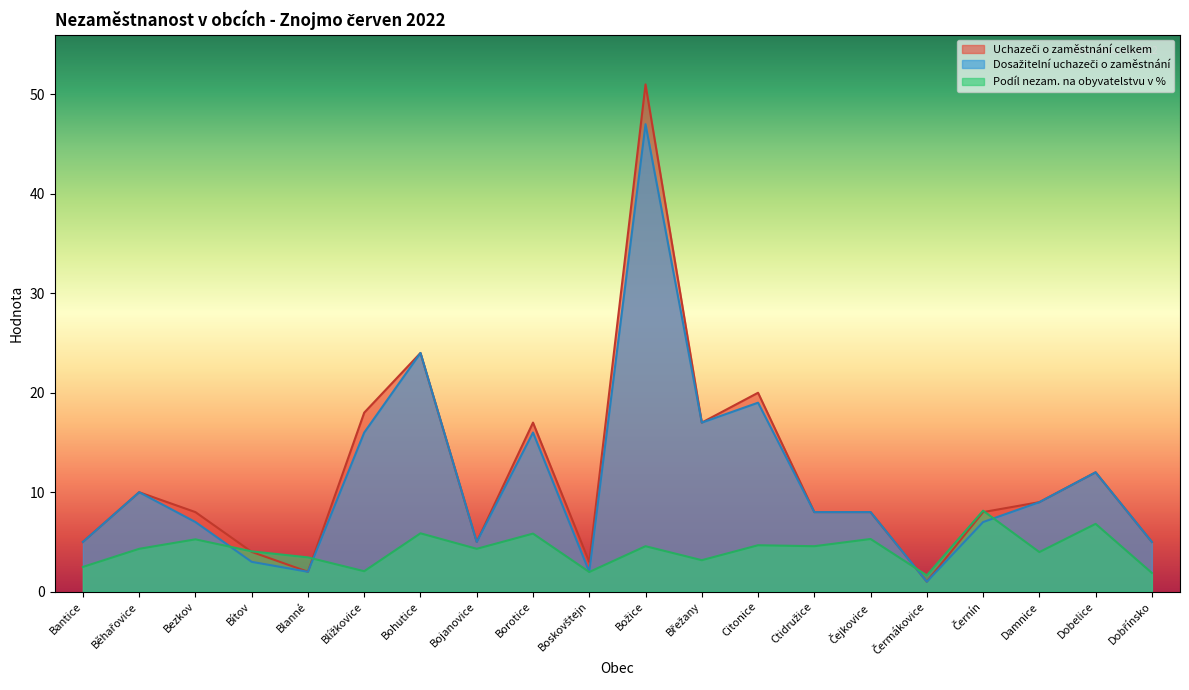

Rank the series by their maximum value, from highest to lowest.

Uchazeči o zaměstnání celkem, Dosažitelní uchazeči o zaměstnání, Podíl nezam. na obyvatelstvu v %